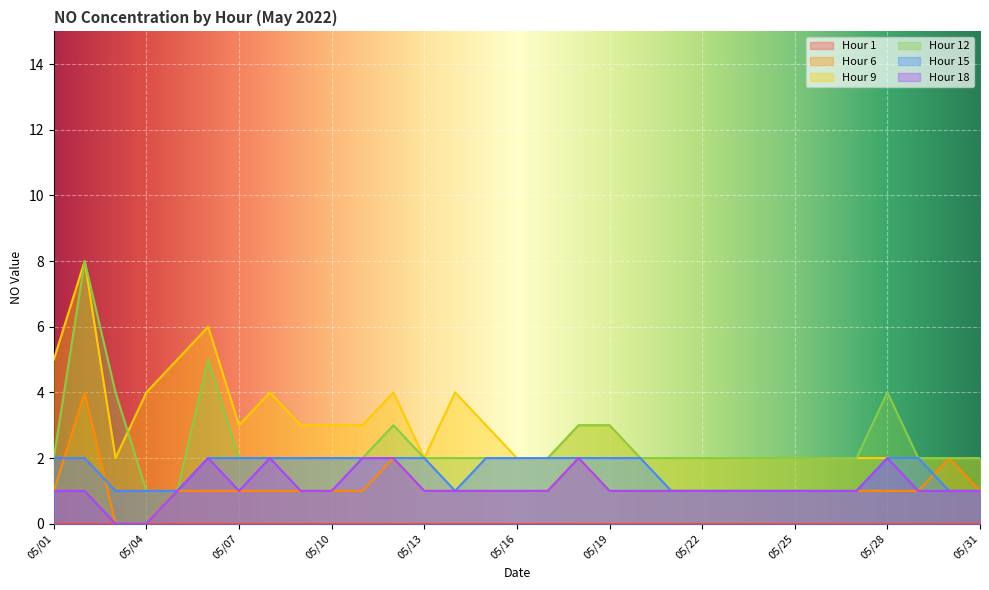

Is it true that Hour 9 equals 1 at 05/20?

False